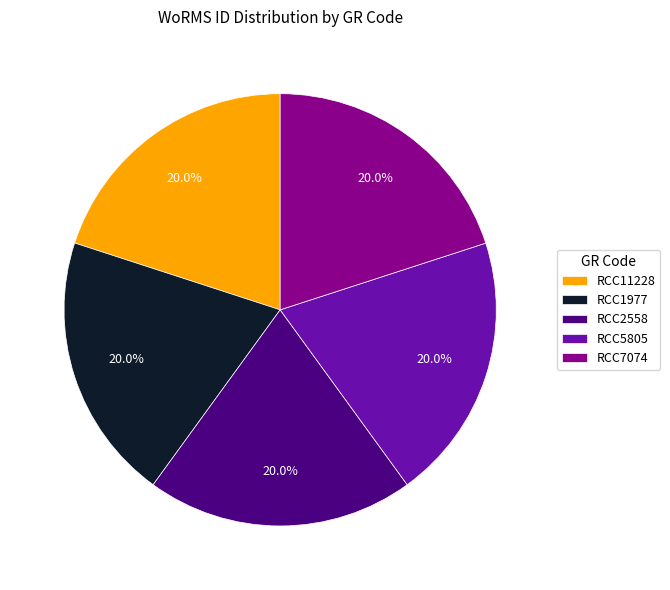

To the nearest percent, what percentage of the pie is RCC5805?

20%